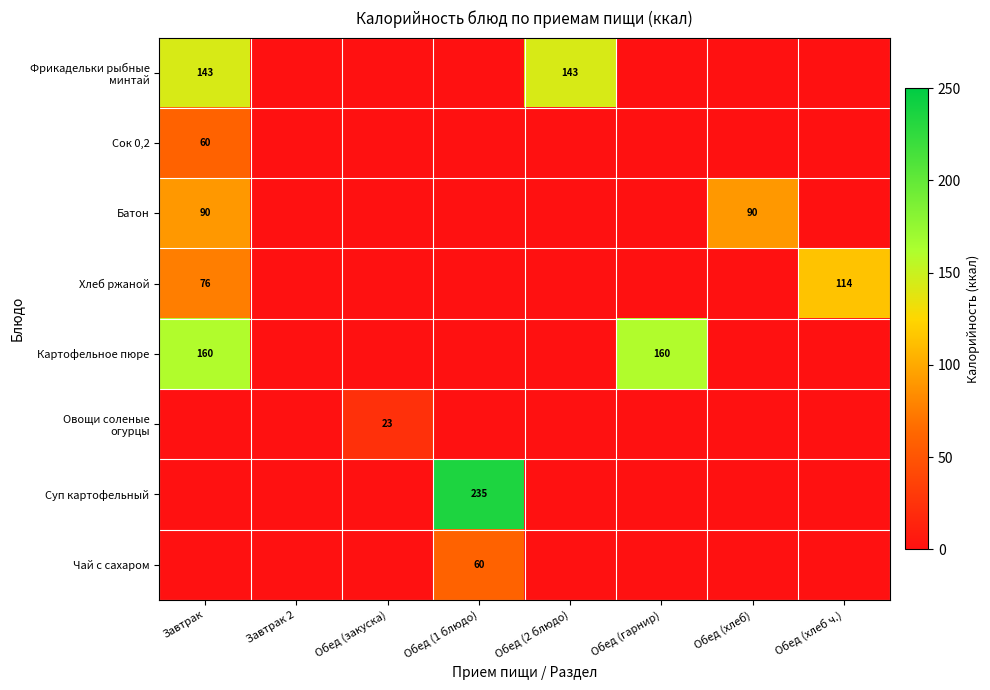

How many series are shown in this chart?

8